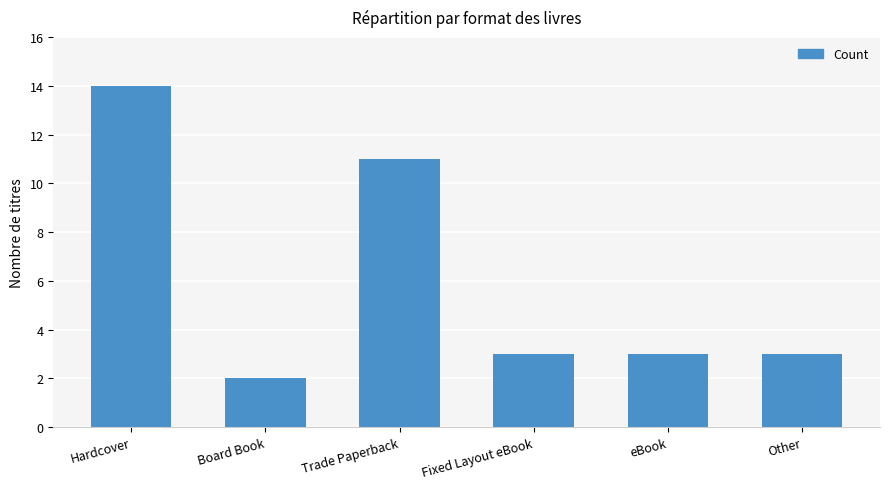

Reading right to left, what are all the values shown in this chart?

Other=3	eBook=3	Fixed Layout eBook=3	Trade Paperback=11	Board Book=2	Hardcover=14